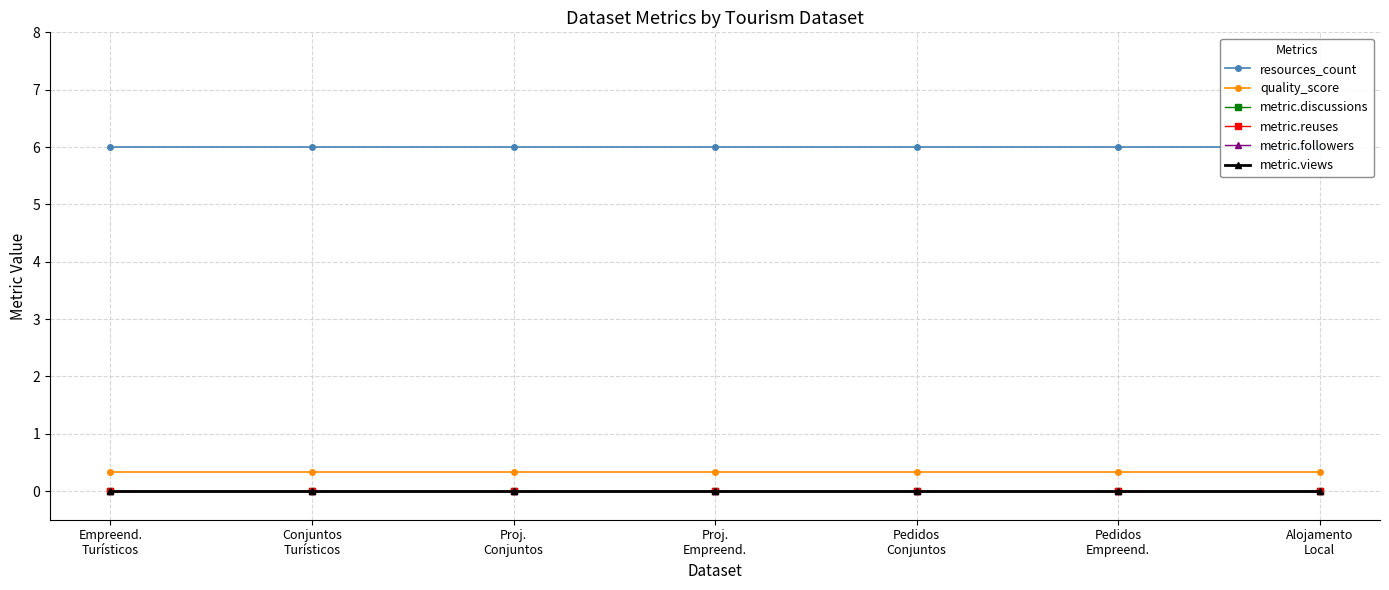

Which series changed the most between Proj.
Empreend. and Pedidos
Conjuntos?

resources_count